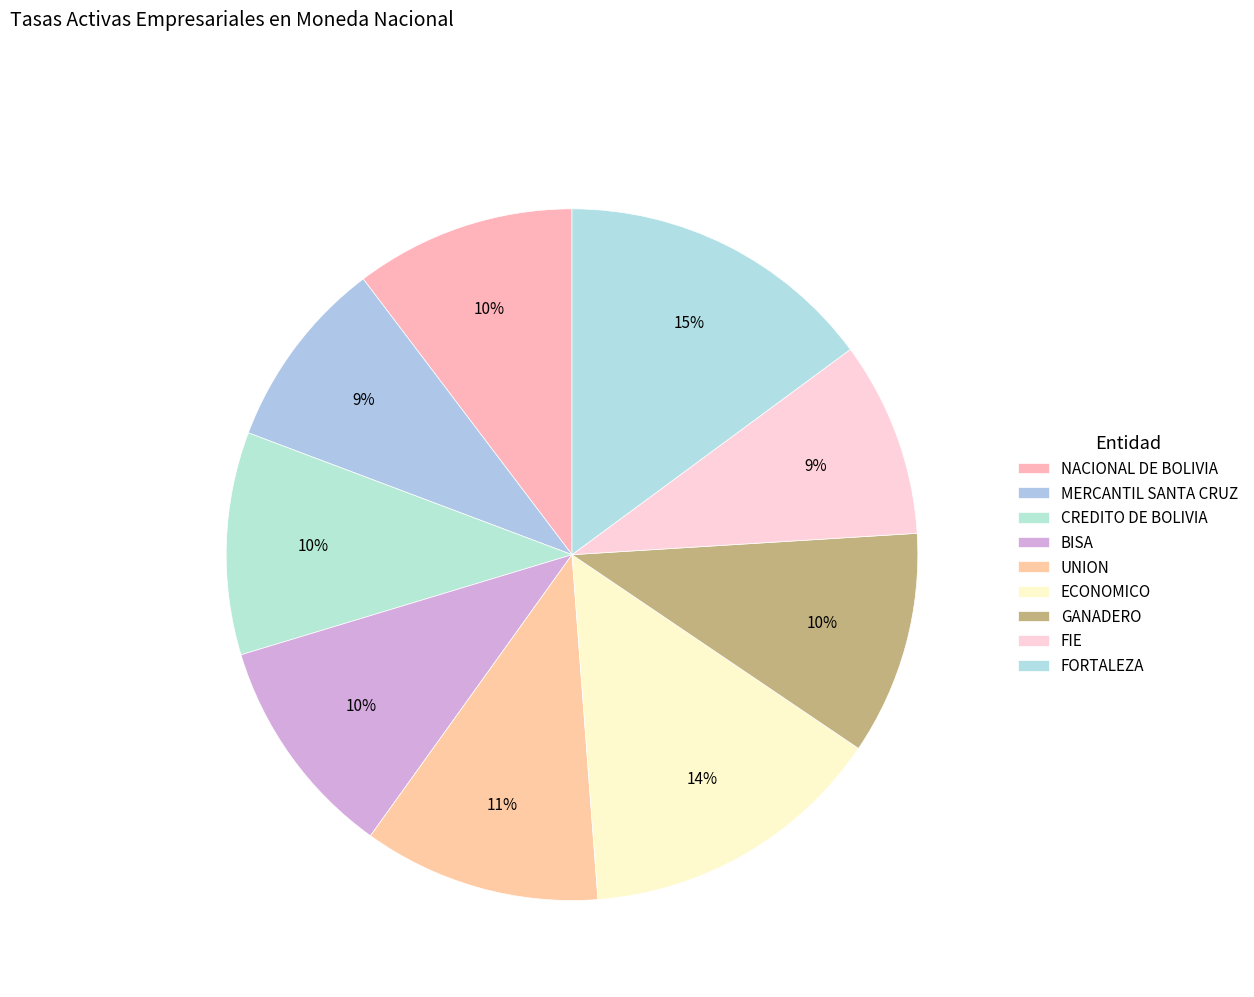

Does any single category account for the majority?

No